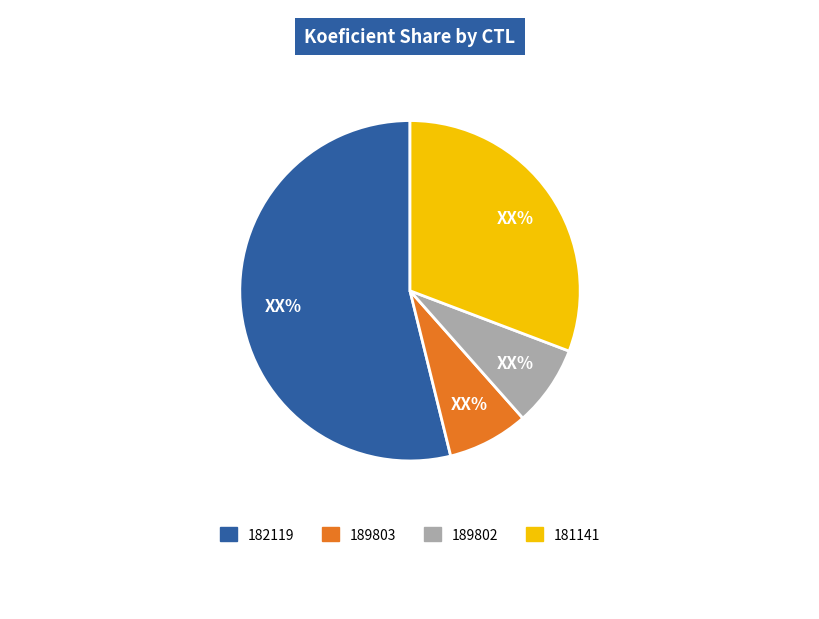

Is there a majority slice in this chart?

Yes